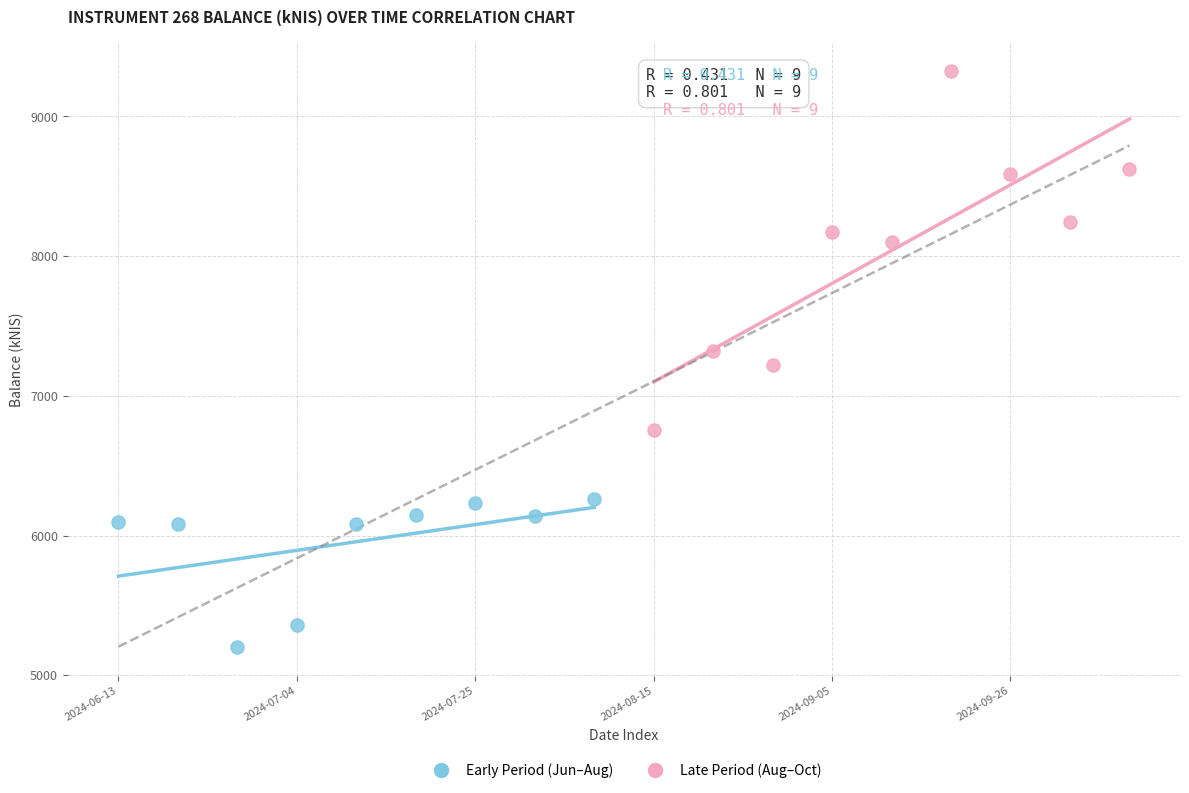

Which series contains the lowest Y value?

Early Period (Jun–Aug)